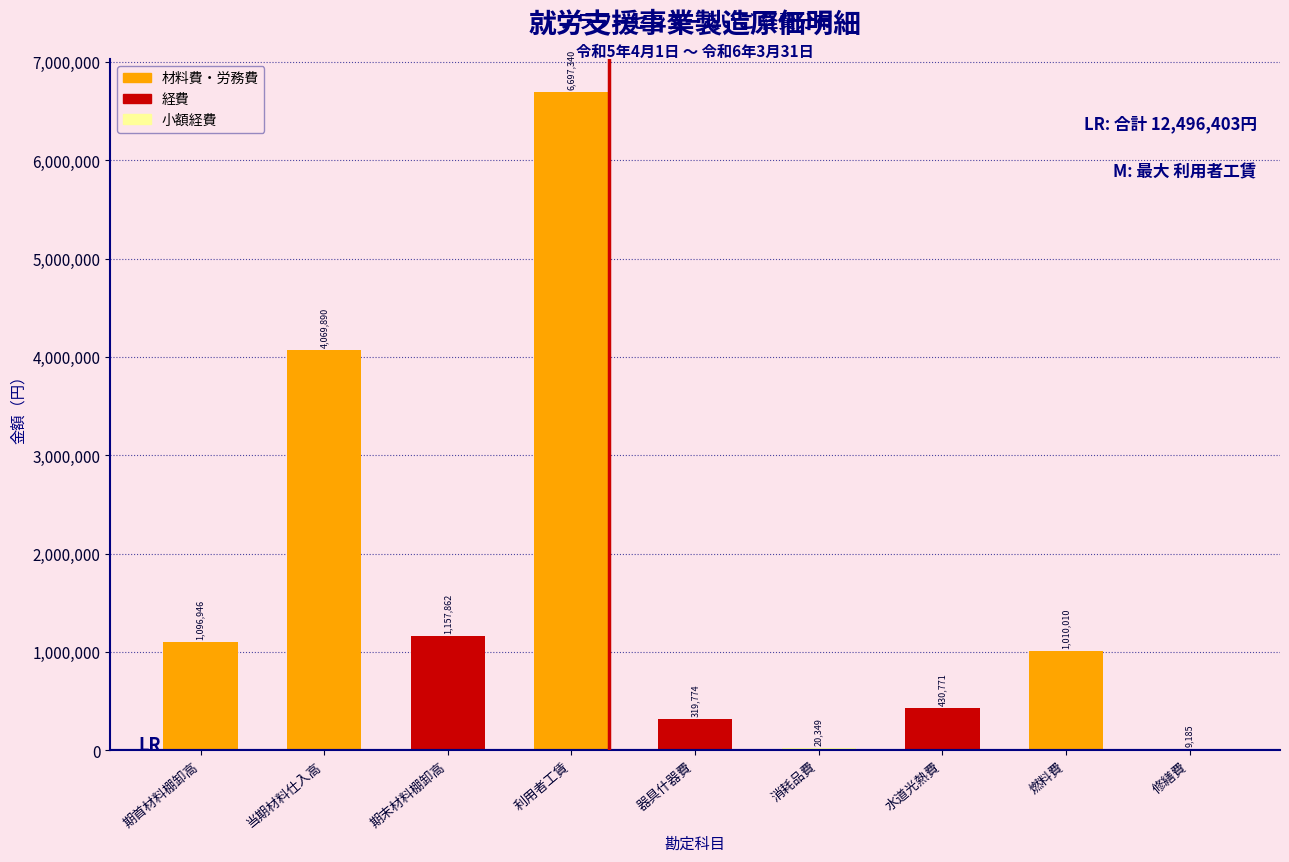

Reading left to right, extract all data points from this chart.

期首材料棚卸高=1096946	当期材料仕入高=4069890	期末材料棚卸高=1157862	利用者工賃=6697340	器具什器費=319774	消耗品費=20349	水道光熱費=430771	燃料費=1010010	修繕費=9185